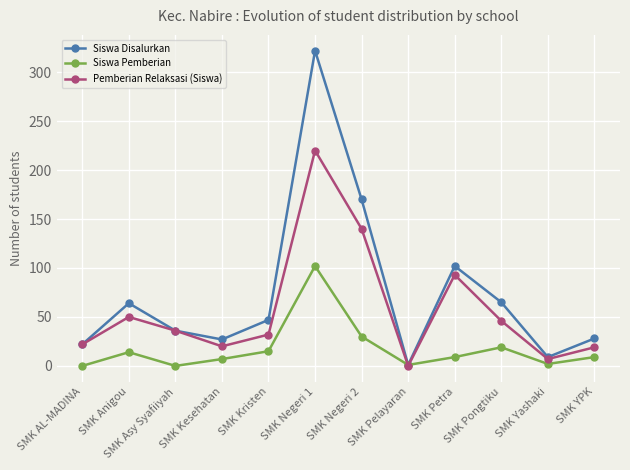

Which series has the largest total across all categories?

Siswa Disalurkan